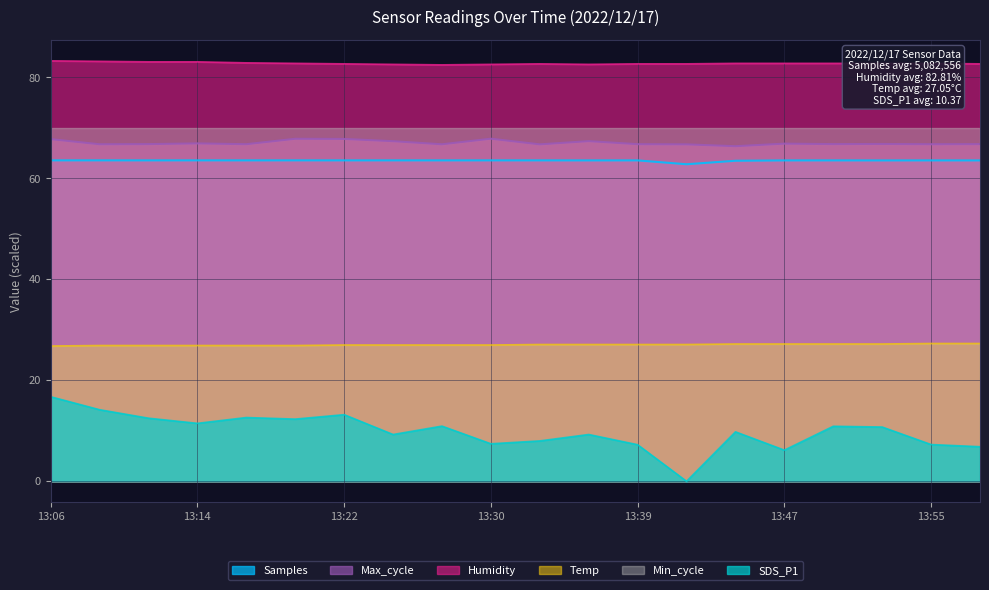

What is the value of the SDS_P1 point at the 8th from the left?

9.3